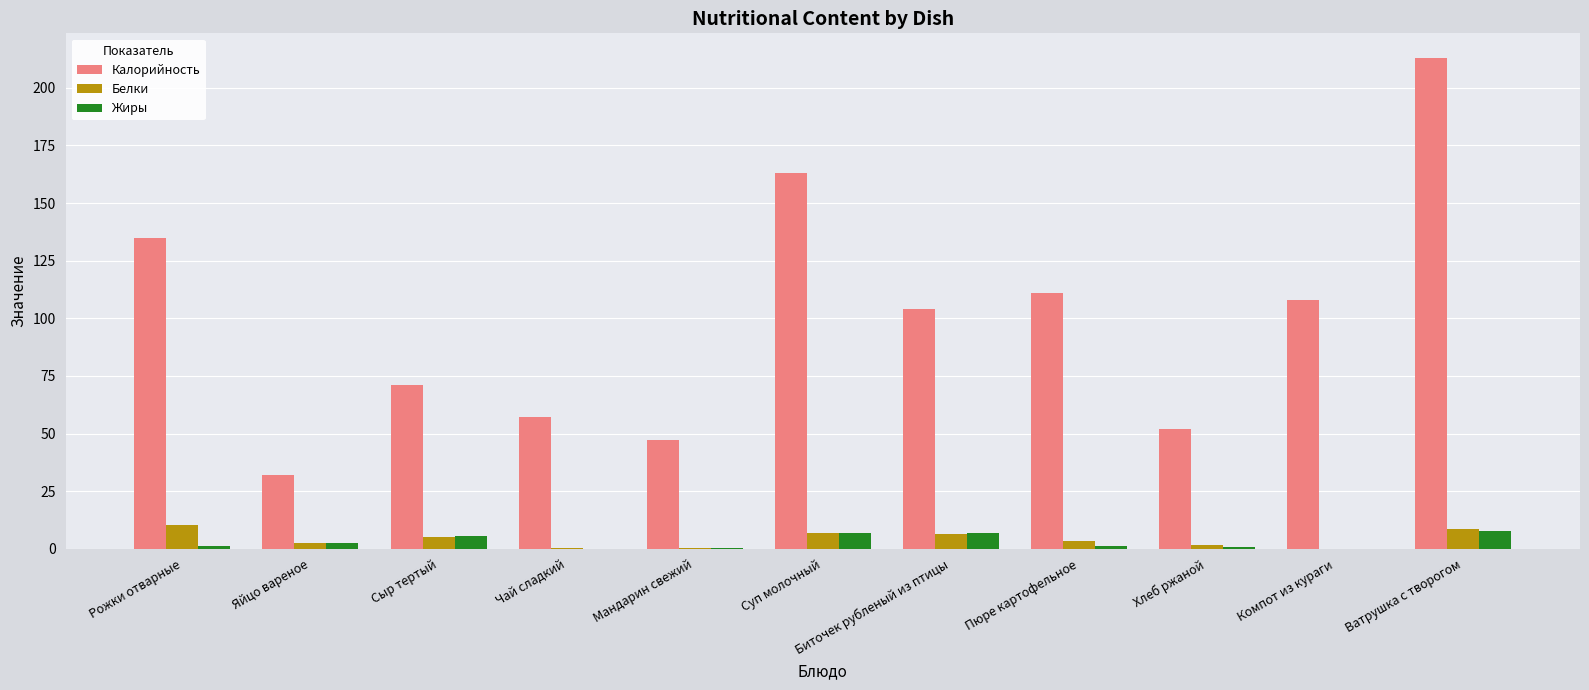

The value of Белки at Мандарин свежий is 0.4. True or false?

True